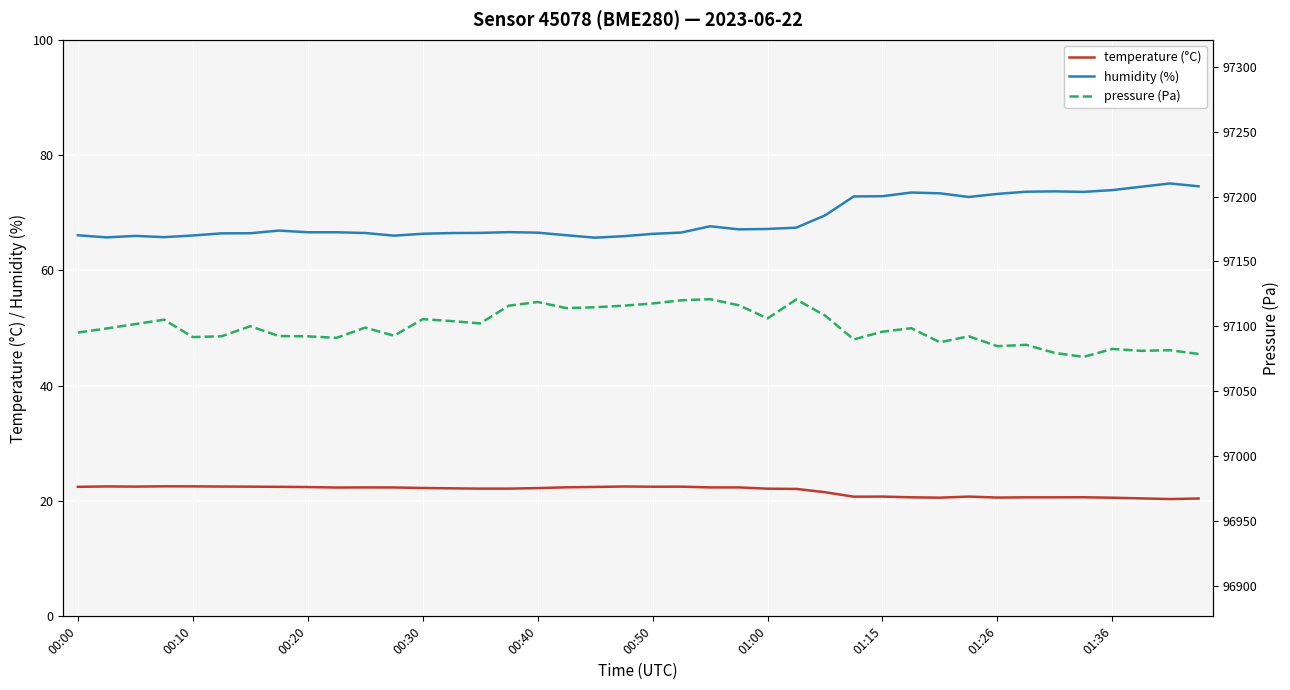

True or false: humidity (%) and temperature (°C) cross at least once.

False